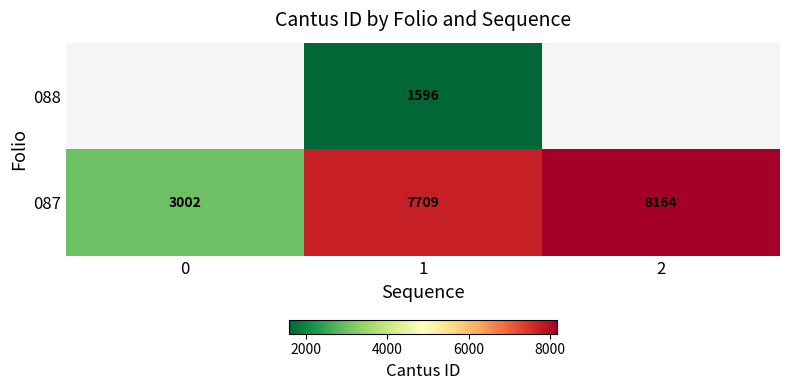

What is the approximate value of 087 at 1?

7709